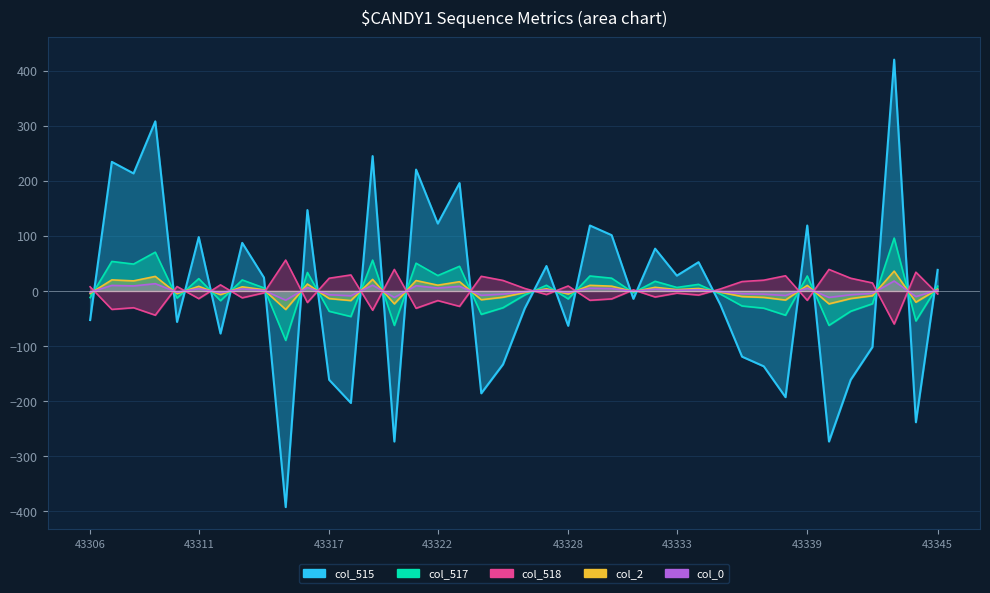

What is the smallest value displayed?

-392.3